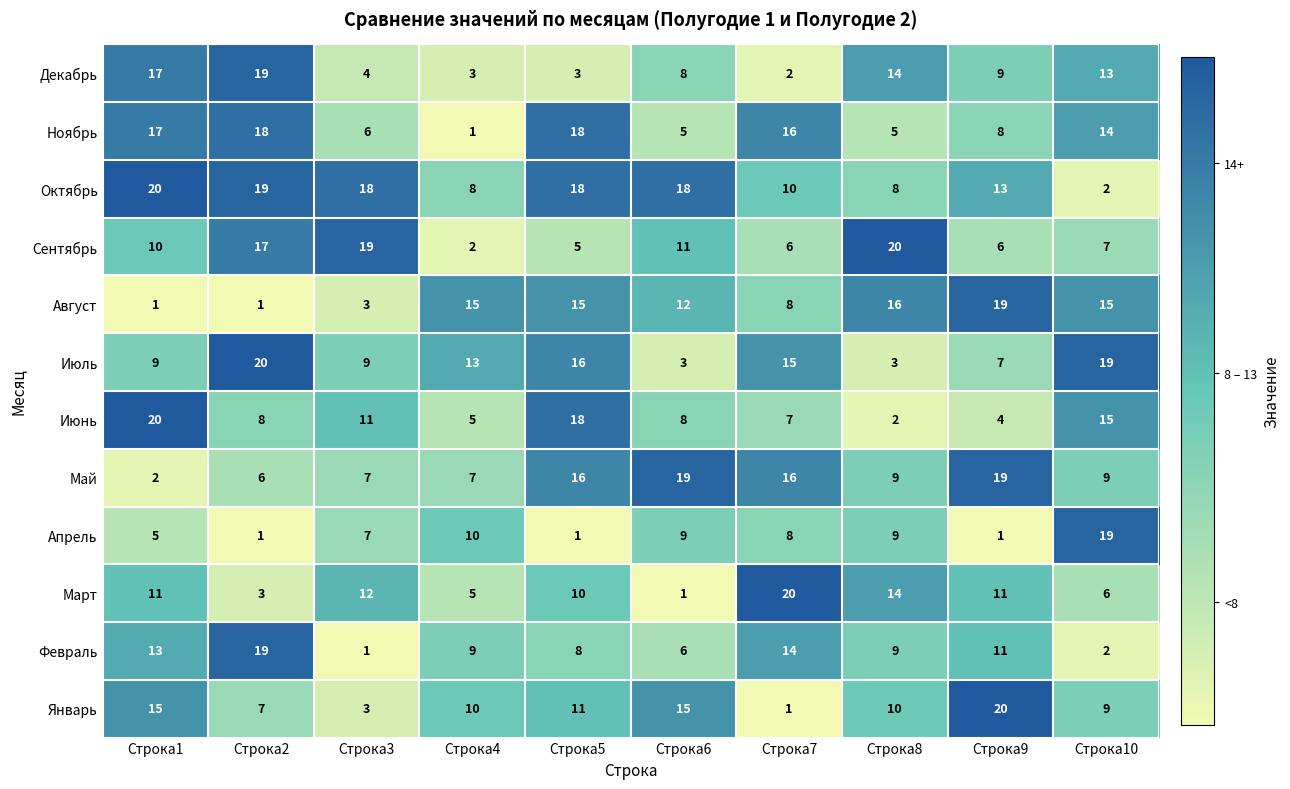

What is the spread (max minus min) of values at Строка9?

19